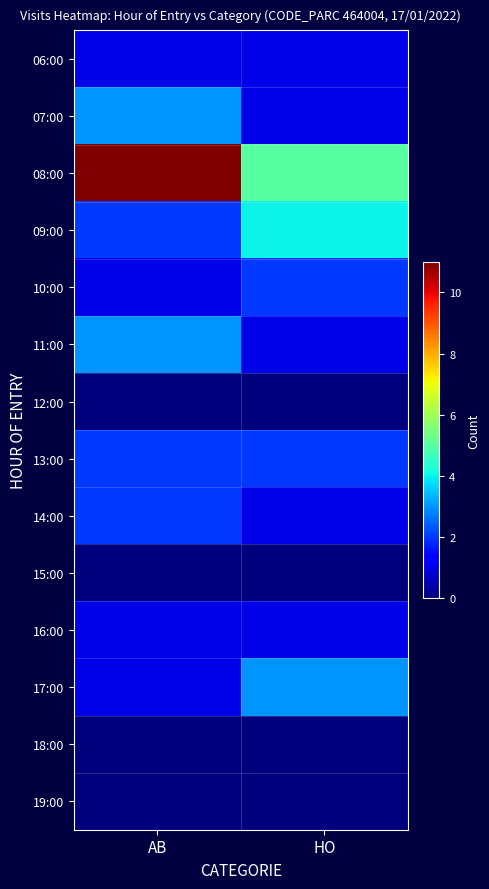

At how many categories does at least one series exceed 1?

2